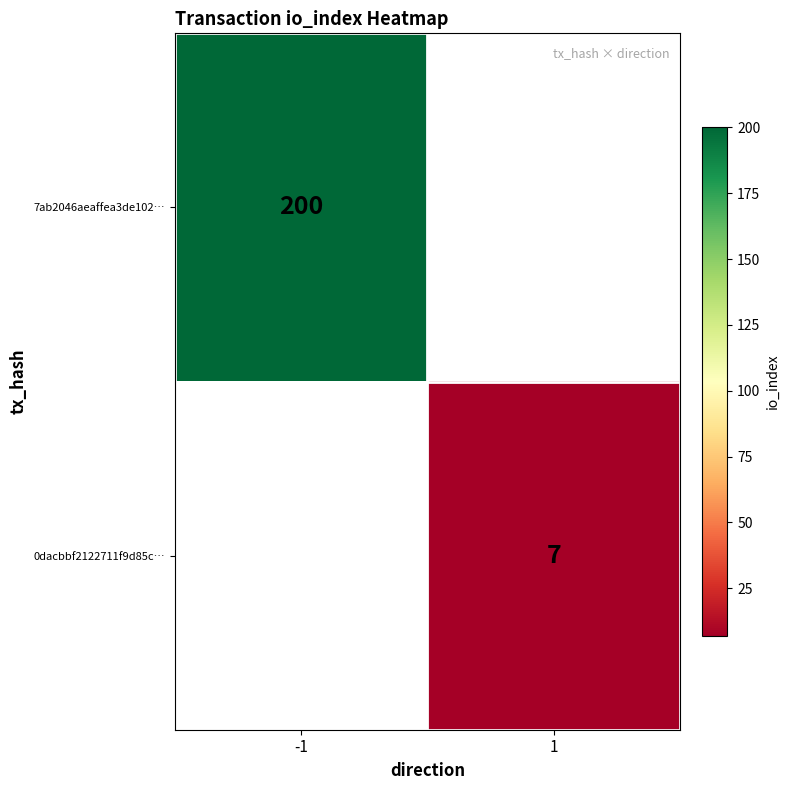

Is it true that 7ab2046aeaffea3de102… equals 200 at -1?

True